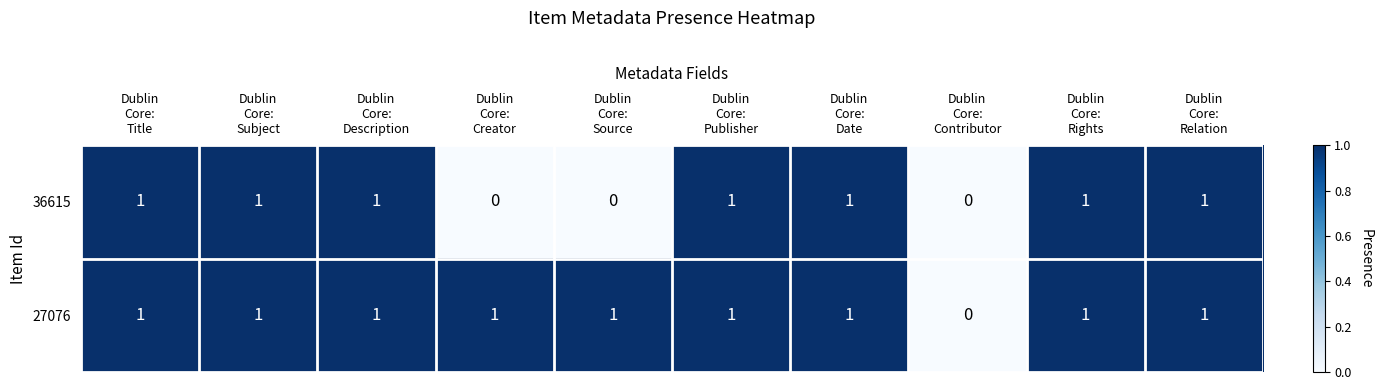

Reading left to right, extract all data points from this chart.

36615: 1	1	1	0	0	1	1	0	1	1
27076: 1	1	1	1	1	1	1	0	1	1